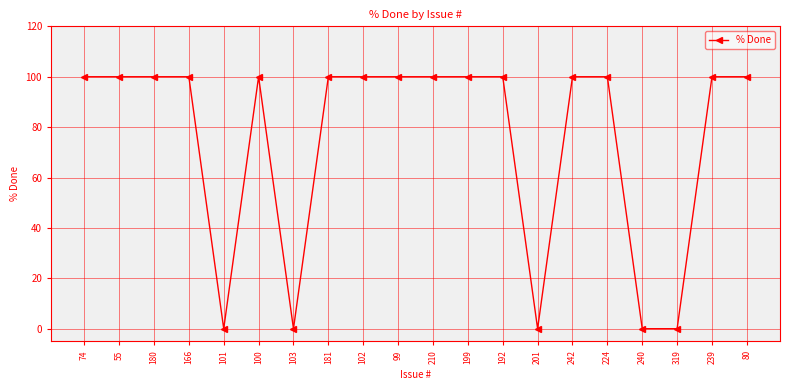

What position from the right is 192?

8